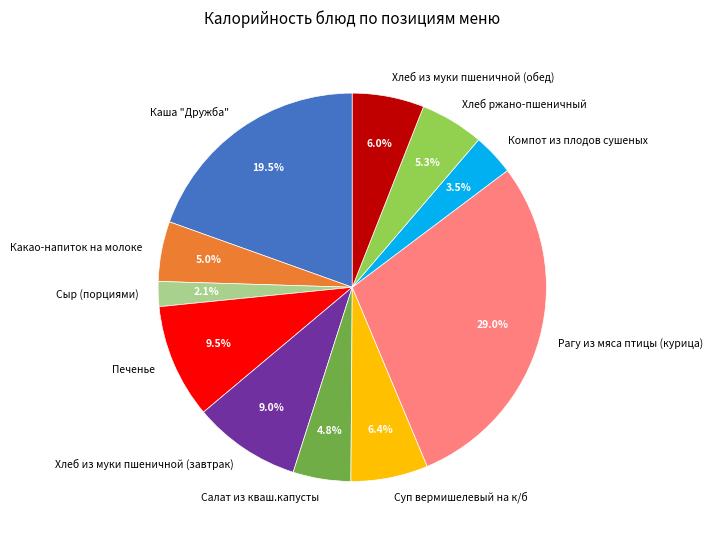

Which slice is the largest?

Рагу из мяса птицы (курица)